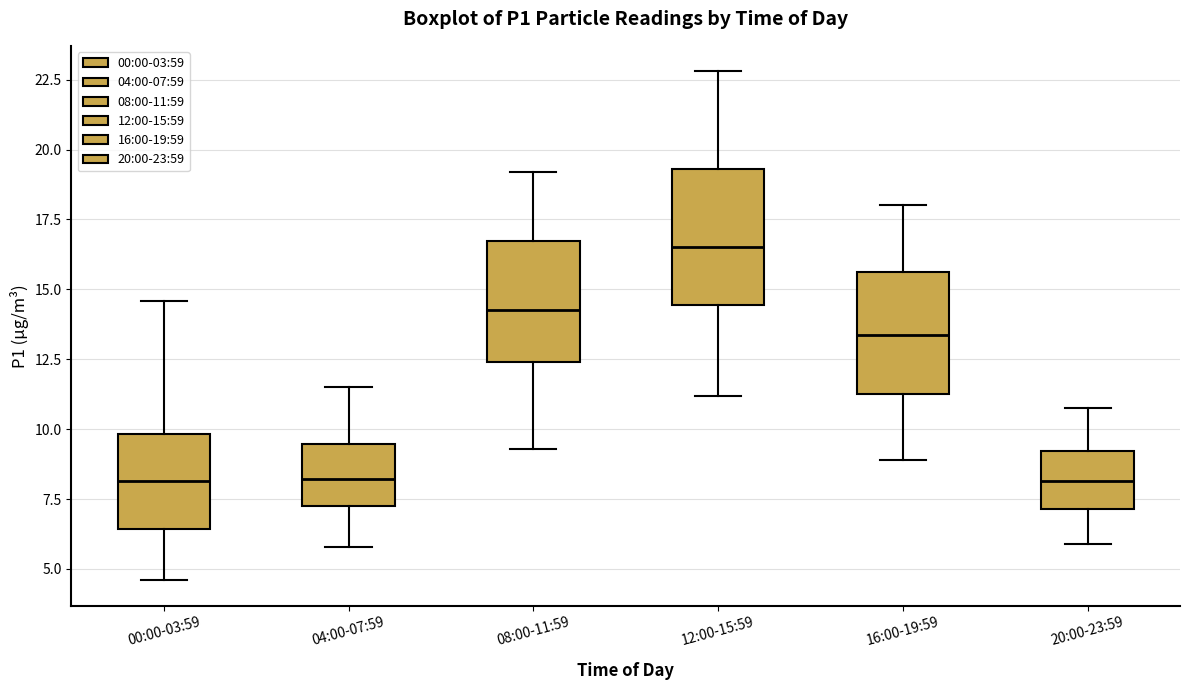

Reading left to right, read every box against the y-axis: the position of its median line, the range the box covers, and the ends of its whiskers. The values are not printed on the chart, so give them approximately, as read against the axis.

00:00-03:59: median 8.0, box 6.5 to 10.0, whiskers 4.5 to 14.5
04:00-07:59: median 8.0, box 7.0 to 9.5, whiskers 6.0 to 11.5
08:00-11:59: median 14.5, box 12.5 to 16.5, whiskers 9.5 to 19.0
12:00-15:59: median 16.5, box 14.5 to 19.5, whiskers 11.0 to 23.0
16:00-19:59: median 13.5, box 11.5 to 15.5, whiskers 9.0 to 18.0
20:00-23:59: median 8.0, box 7.0 to 9.0, whiskers 6.0 to 11.0